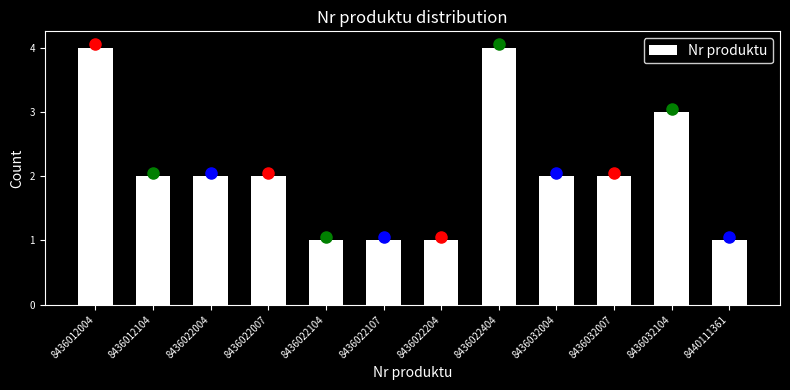

Reading left to right, what are all the values shown in this chart?

8436012004=4	8436012104=2	8436022004=2	8436022007=2	8436022104=1	8436022107=1	8436022204=1	8436022404=4	8436032004=2	8436032007=2	8436032104=3	8440111361=1